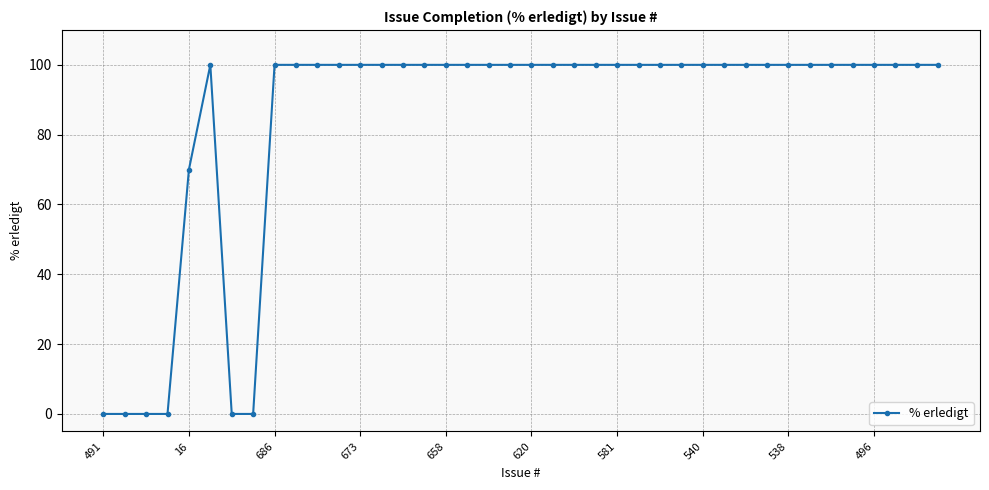

What is the greatest value displayed?

100